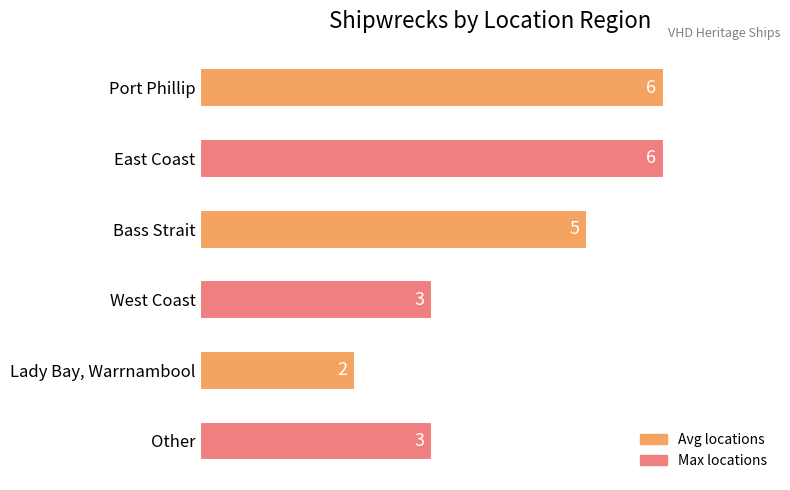

True or false: the data shows 3 at West Coast.

True